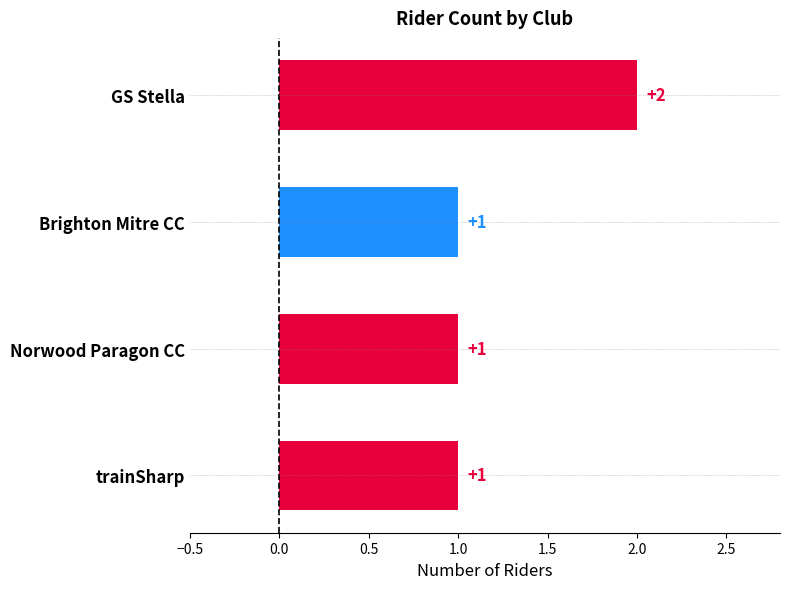

How many distinct data groups are displayed?

1